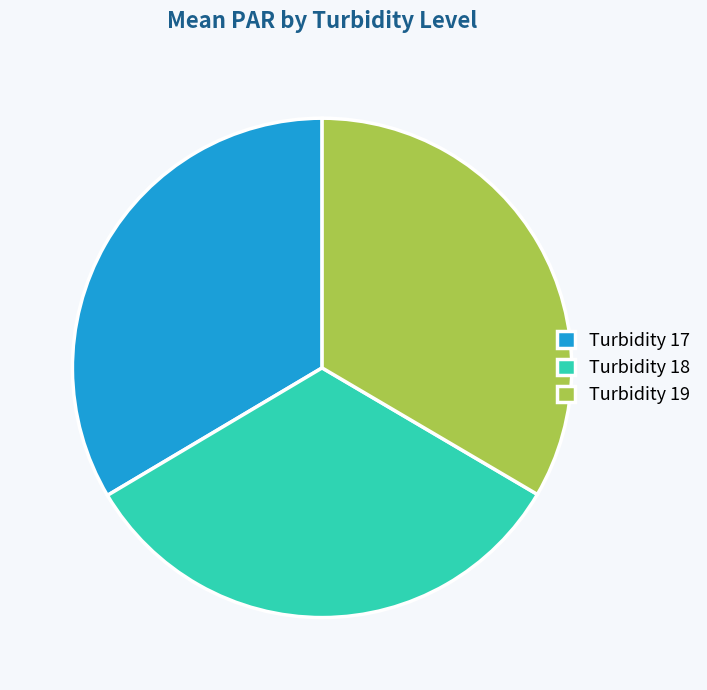

Do Turbidity 18 and Turbidity 17 together represent more than half of the pie?

Yes